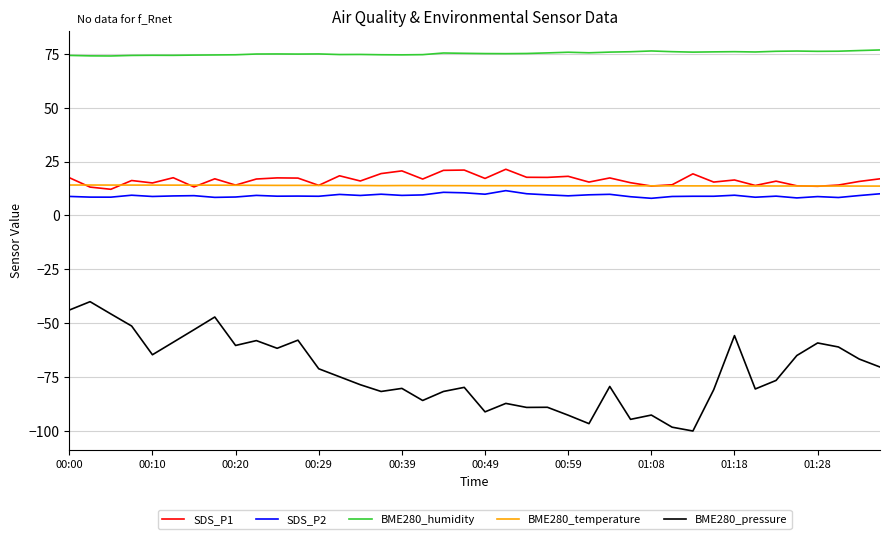

True or false: BME280_temperature and BME280_pressure intersect in this chart.

False